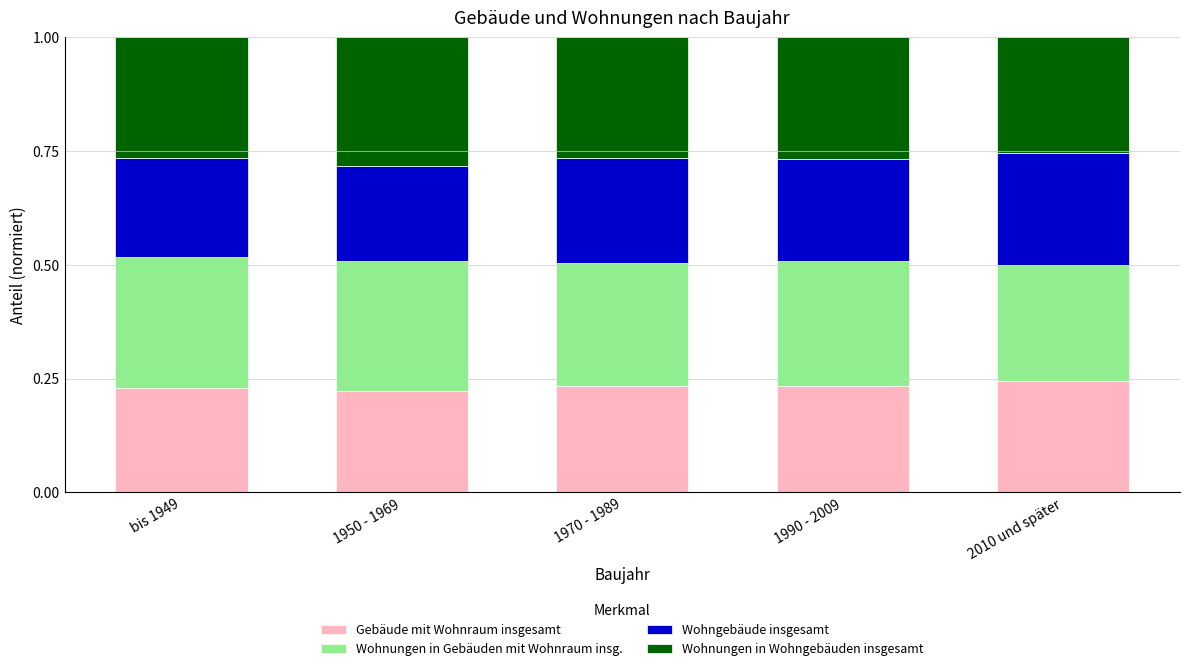

What is the total value across all series at 1950 - 1969?

1.0